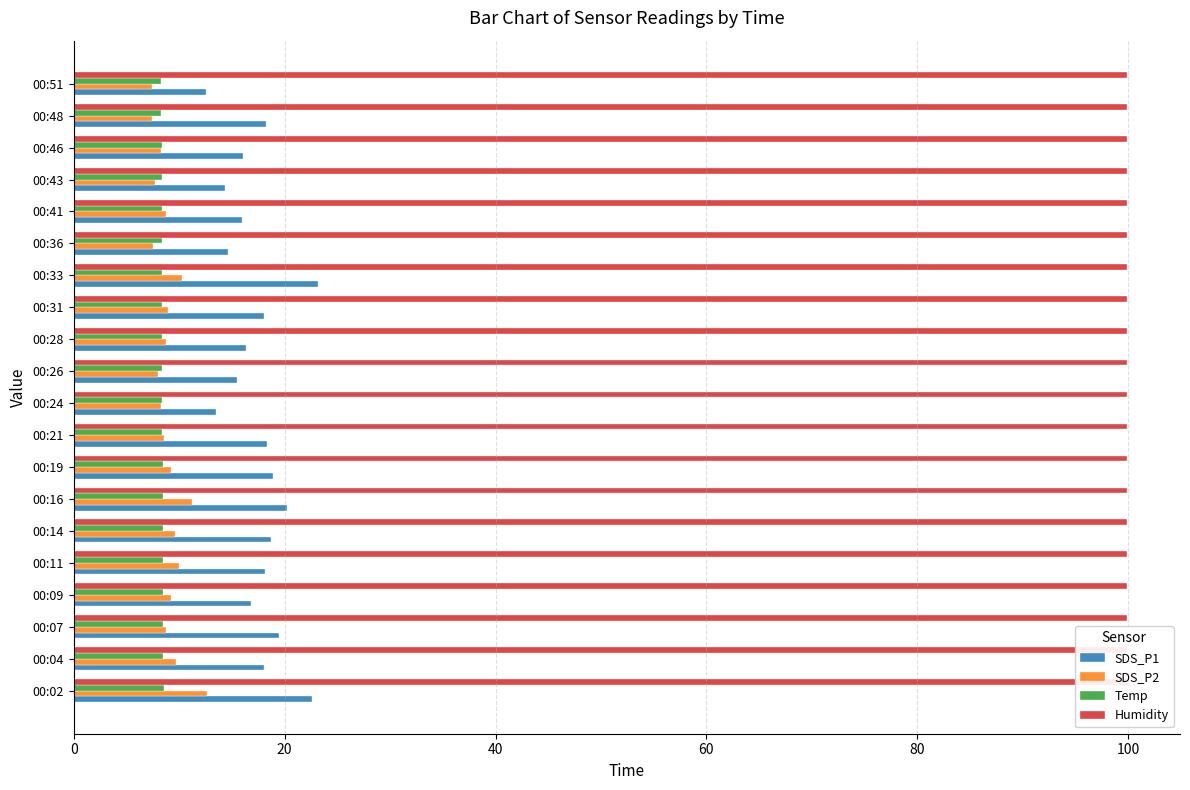

Which series has the largest range (max minus min)?

SDS_P1